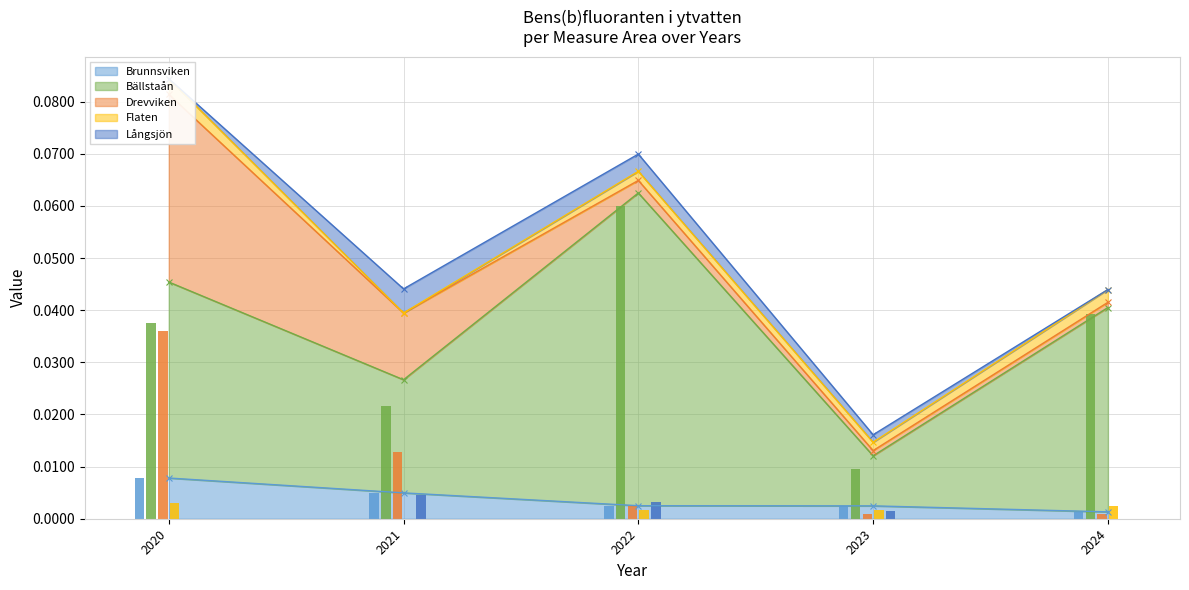

How many groups of bars are there?

5